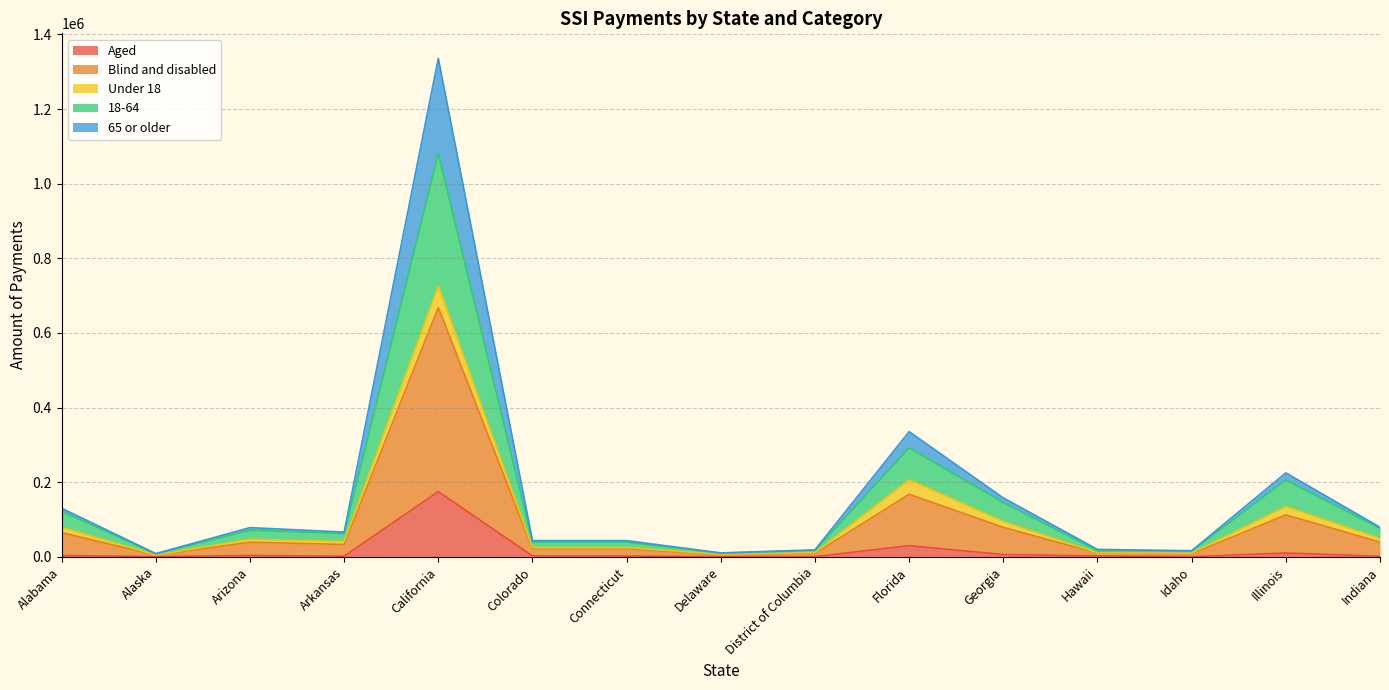

True or false: 18-64 and Aged cross at least once.

False